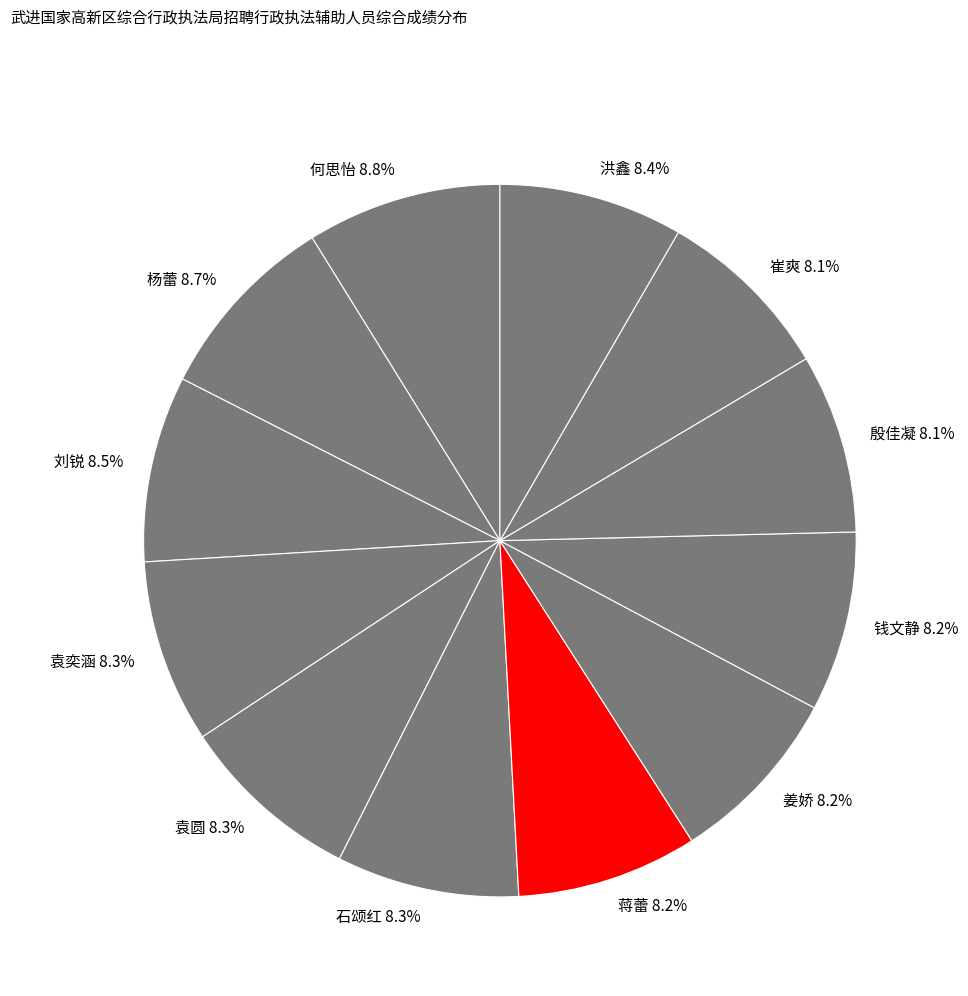

True or false: 洪鑫 accounts for 3% of the total.

False